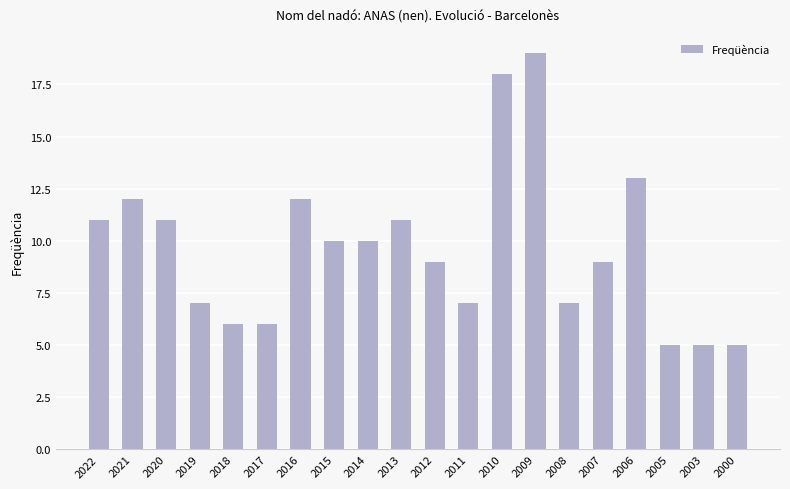

How many distinct data groups are displayed?

1